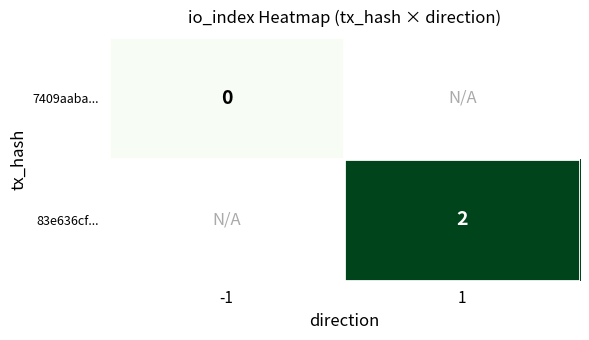

Count the number of data series in this chart.

2